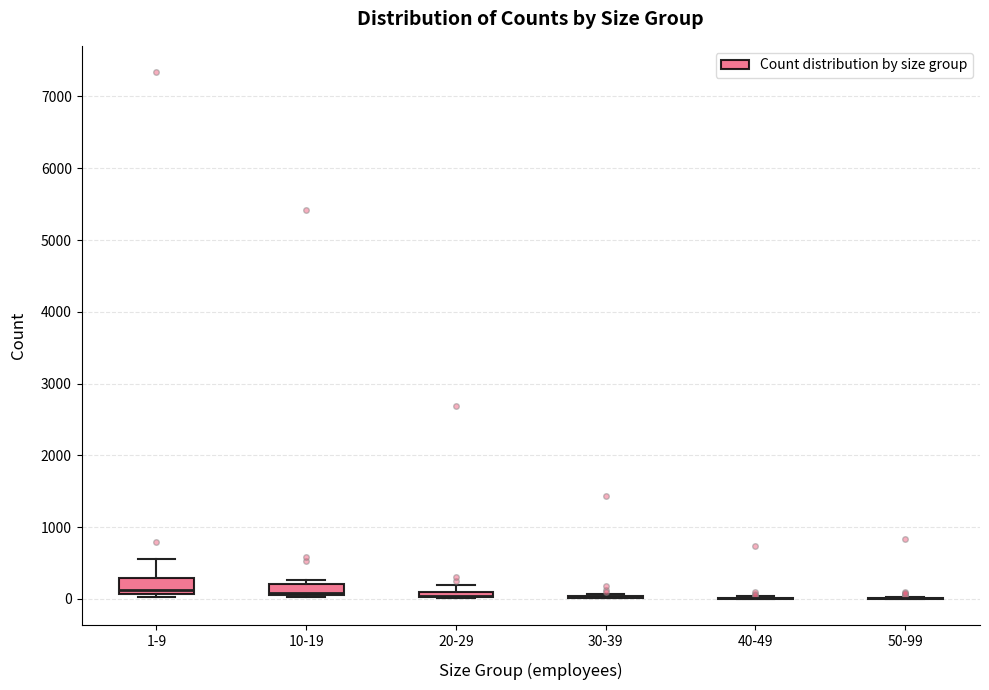

Where is the lower edge of the box for 10-19 on the y-axis? The values are not printed on the chart, so give them approximately, as read against the axis.

100